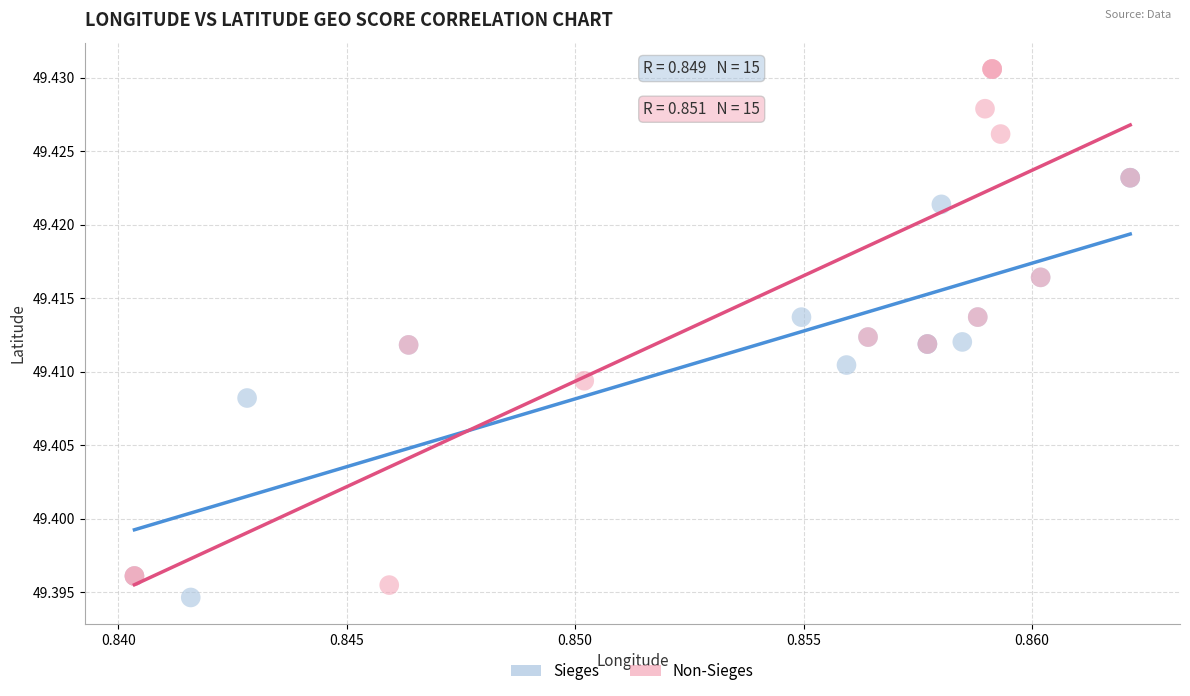

Which series reaches the maximum Y coordinate?

Non-Sieges